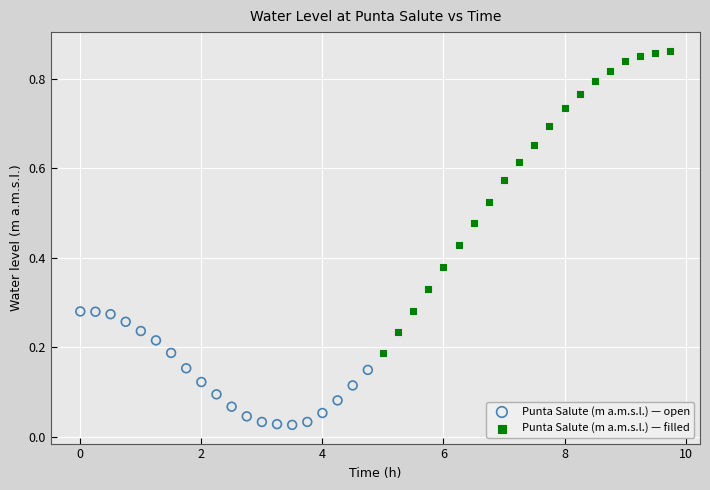

Which series has the widest spread of Y values?

Punta Salute (m a.m.s.l.) — filled